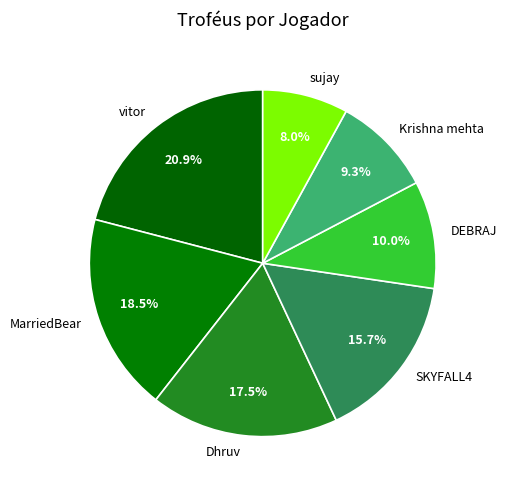

Which has a higher value, DEBRAJ or Krishna mehta?

DEBRAJ